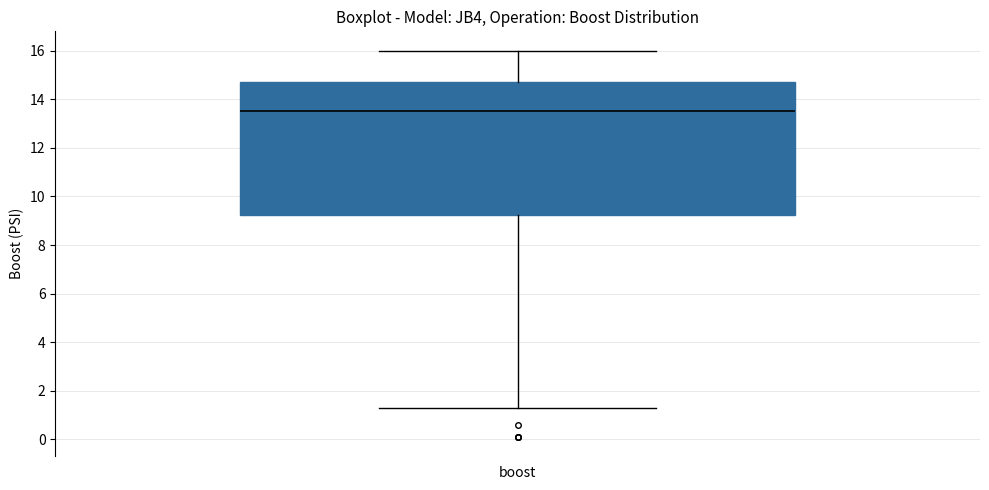

Read this box plot against the y-axis: the position of the median line, the range covered by the box, and the ends of both whiskers. The values are not printed on the chart, so give them approximately, as read against the axis.

median 13.6, box 9.2 to 14.8, whiskers 1.4 to 16.0